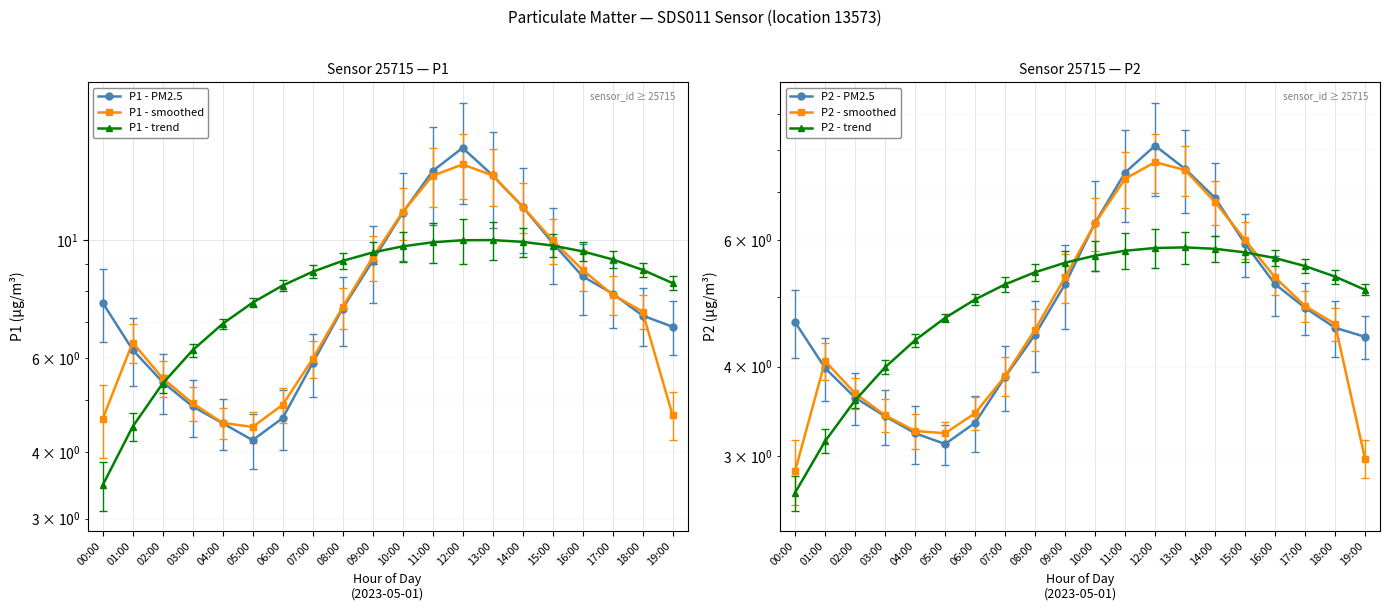

What are all the series names shown in the legend?

P1 - PM2.5, P1 - smoothed, P1 - trend, P2 - PM2.5, P2 - smoothed, P2 - trend